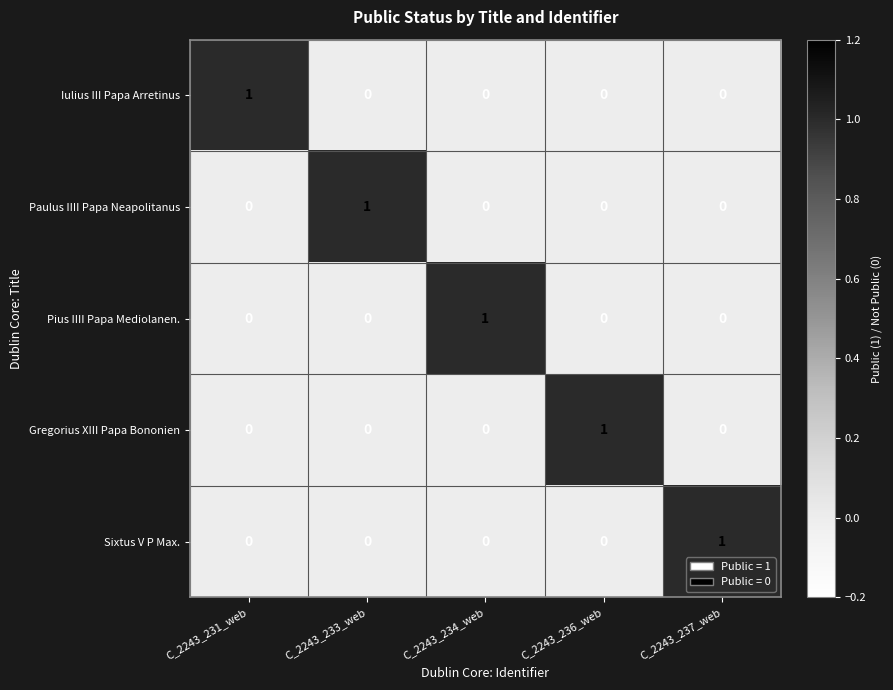

Count the number of data series in this chart.

5